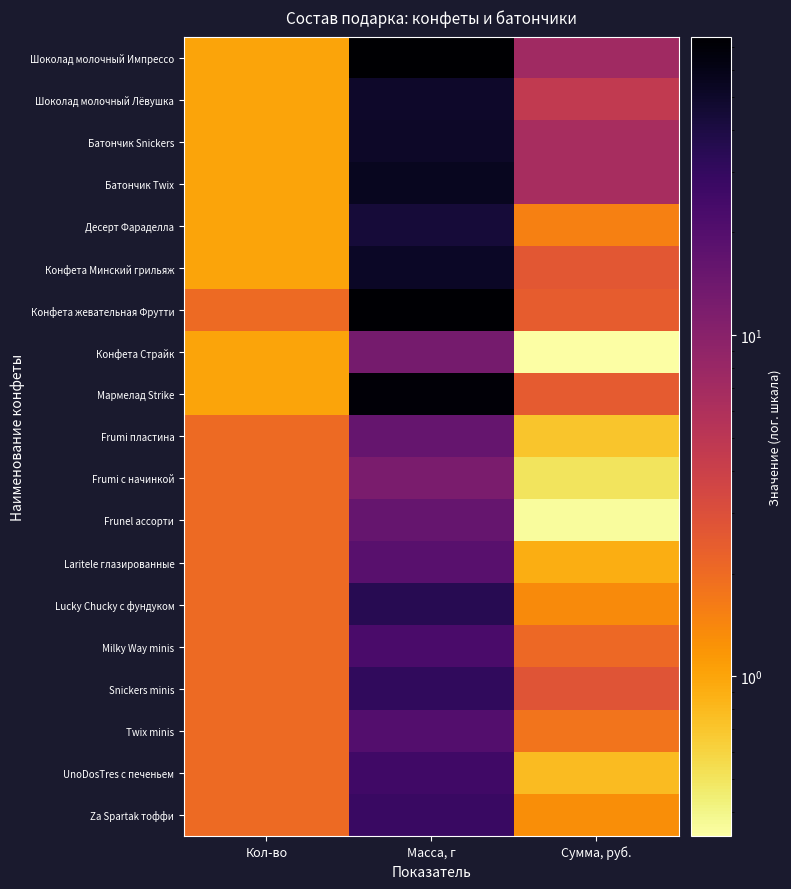

Which series changed the most between Масса, г and Сумма, руб.?

Конфета жевательная Фрутти